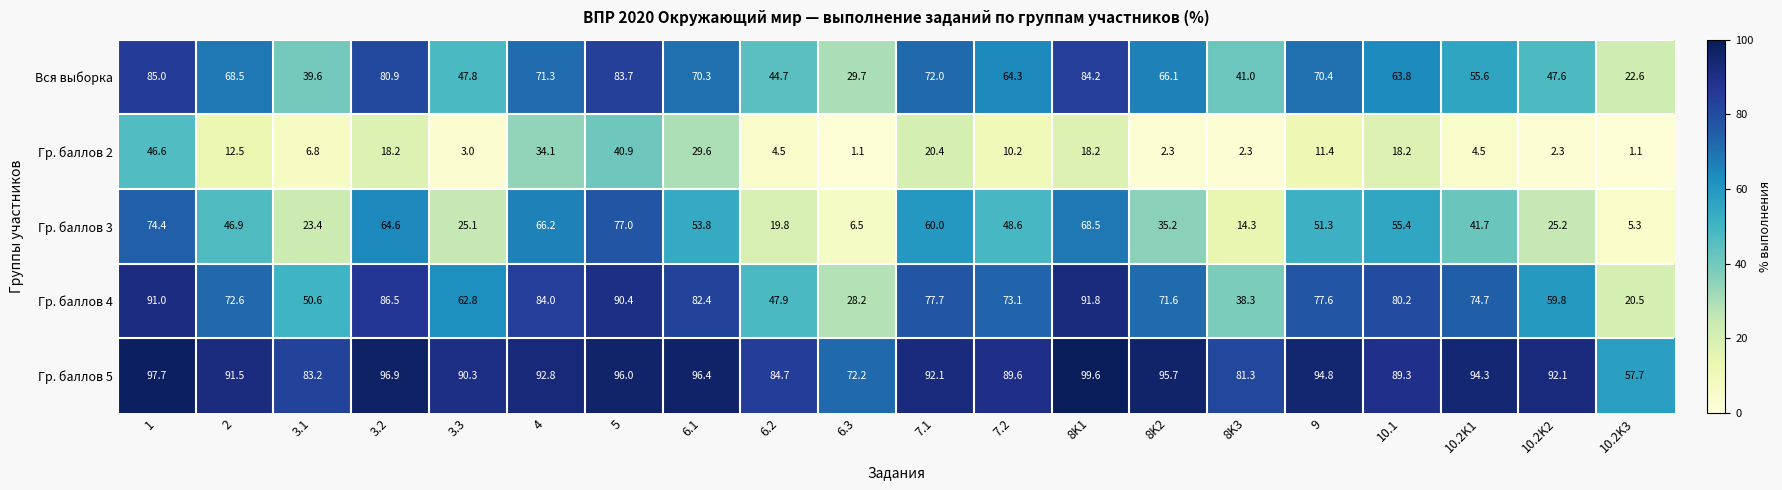

Which series has the largest range (max minus min)?

Гр. баллов 3